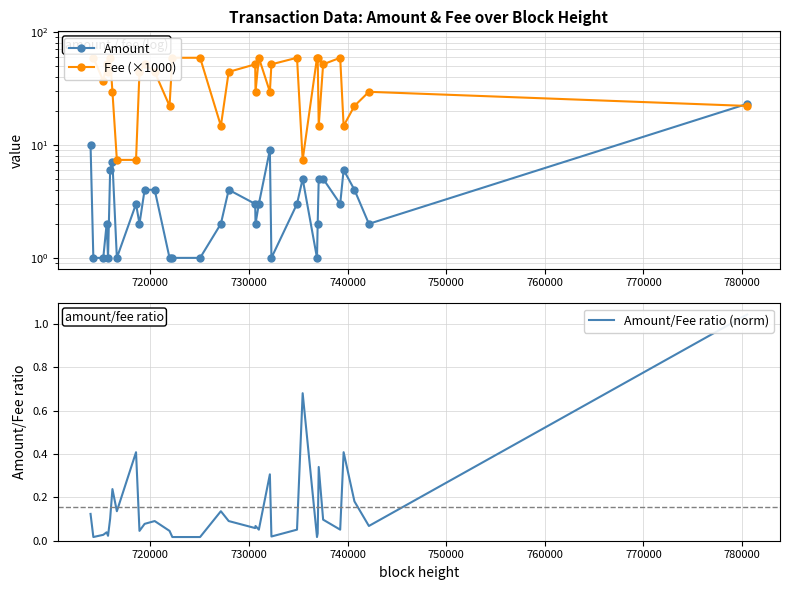

Is the value of Amount at 20 greater than the value of Amount/Fee ratio (norm) at 21?

Yes